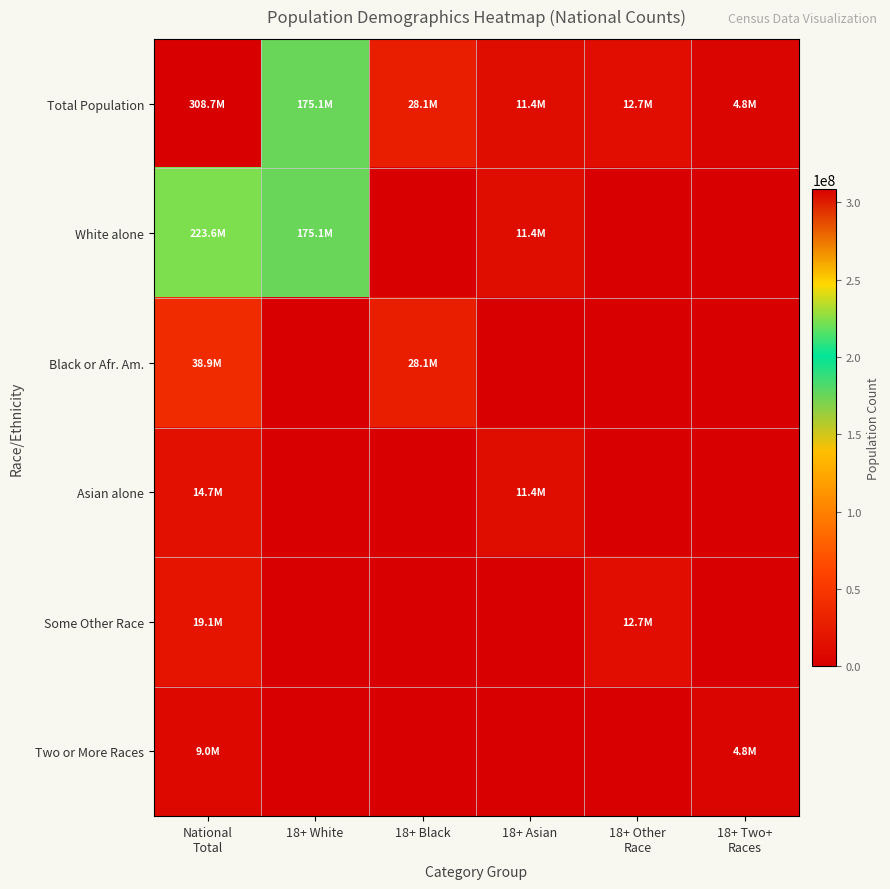

How many series are shown in this chart?

6